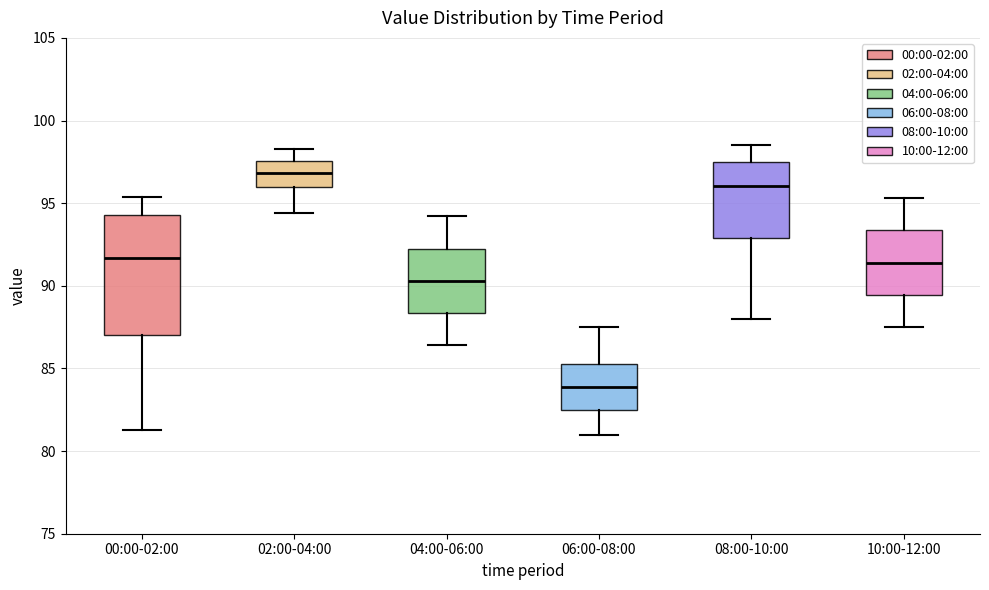

Where does the median line of the box for 10:00-12:00 sit on the y-axis? The values are not printed on the chart, so give them approximately, as read against the axis.

91.5